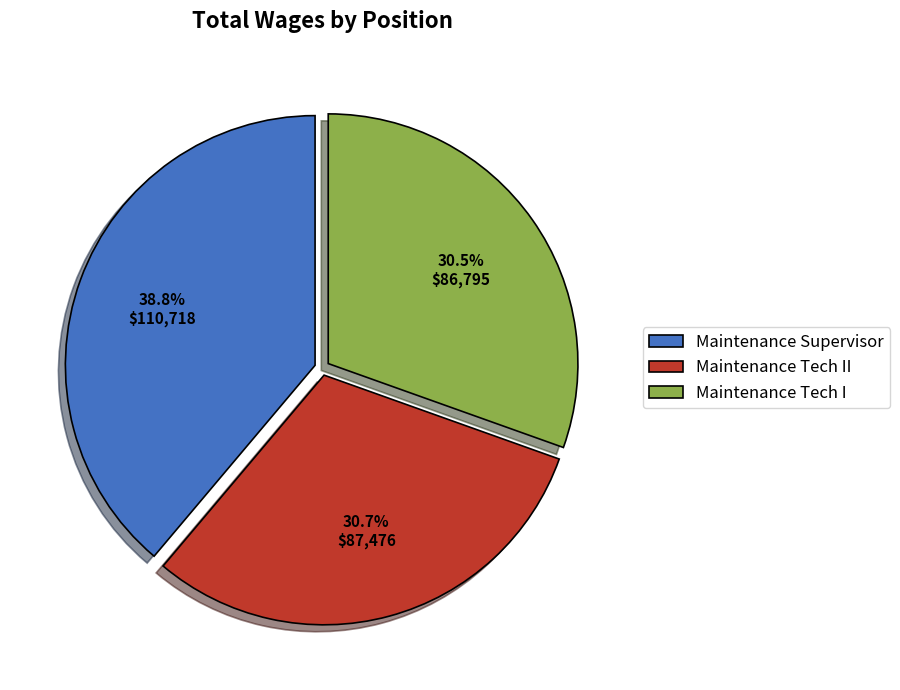

What is the largest slice in the pie chart?

Maintenance Supervisor